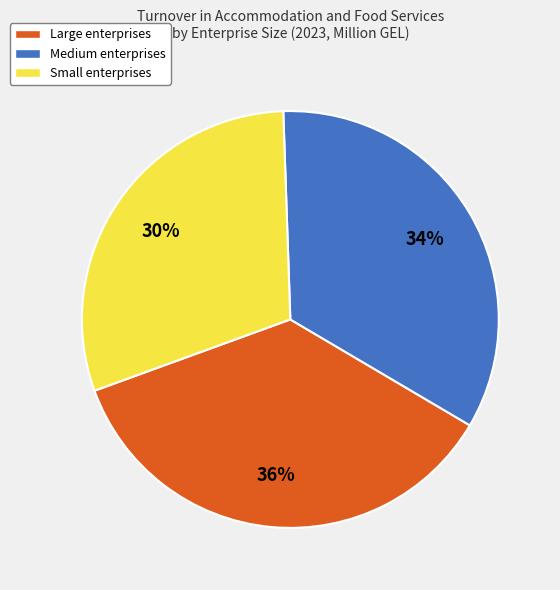

Do Large and Small together represent more than half of the pie?

Yes